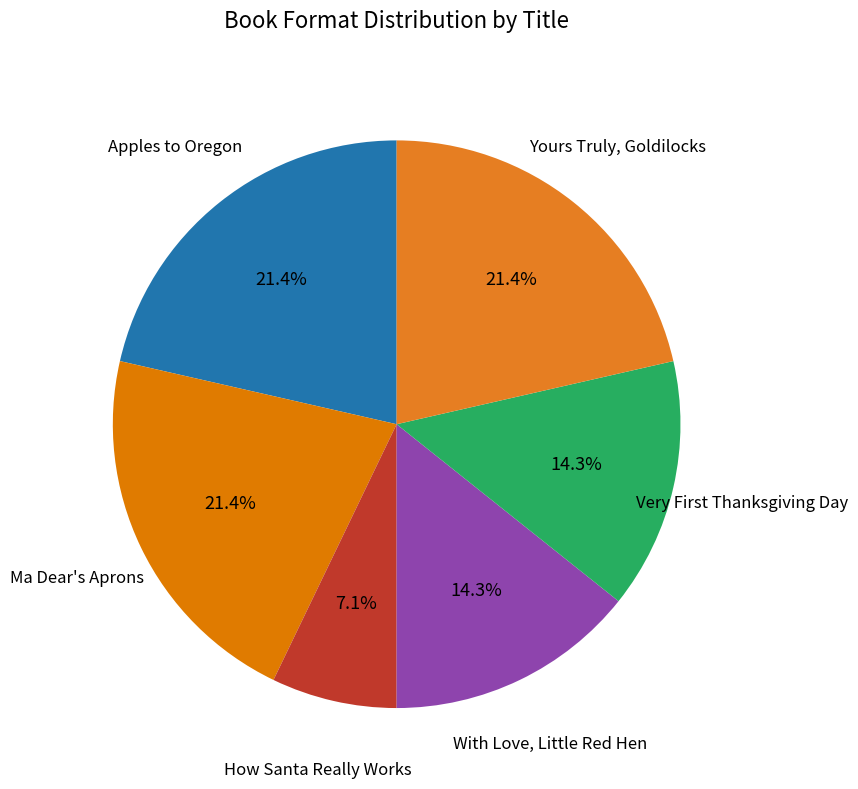

Which slice is the largest?

Apples to Oregon